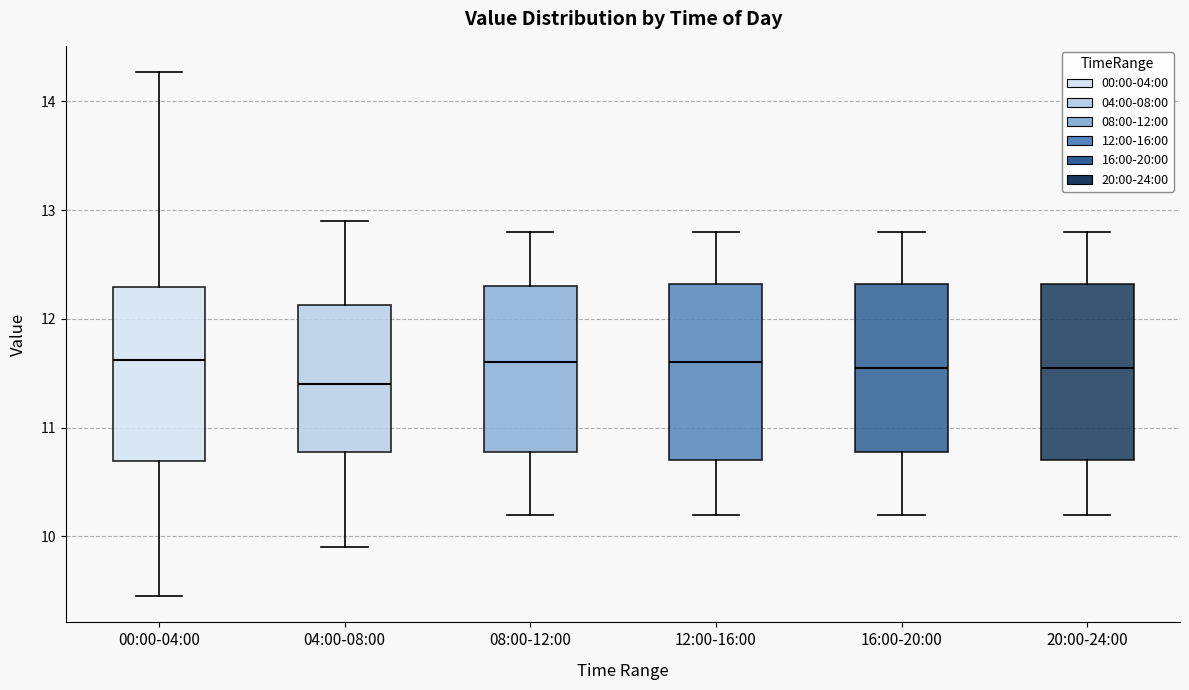

Where is the lower edge of the box for 04:00-08:00 on the y-axis? The values are not printed on the chart, so give them approximately, as read against the axis.

10.8